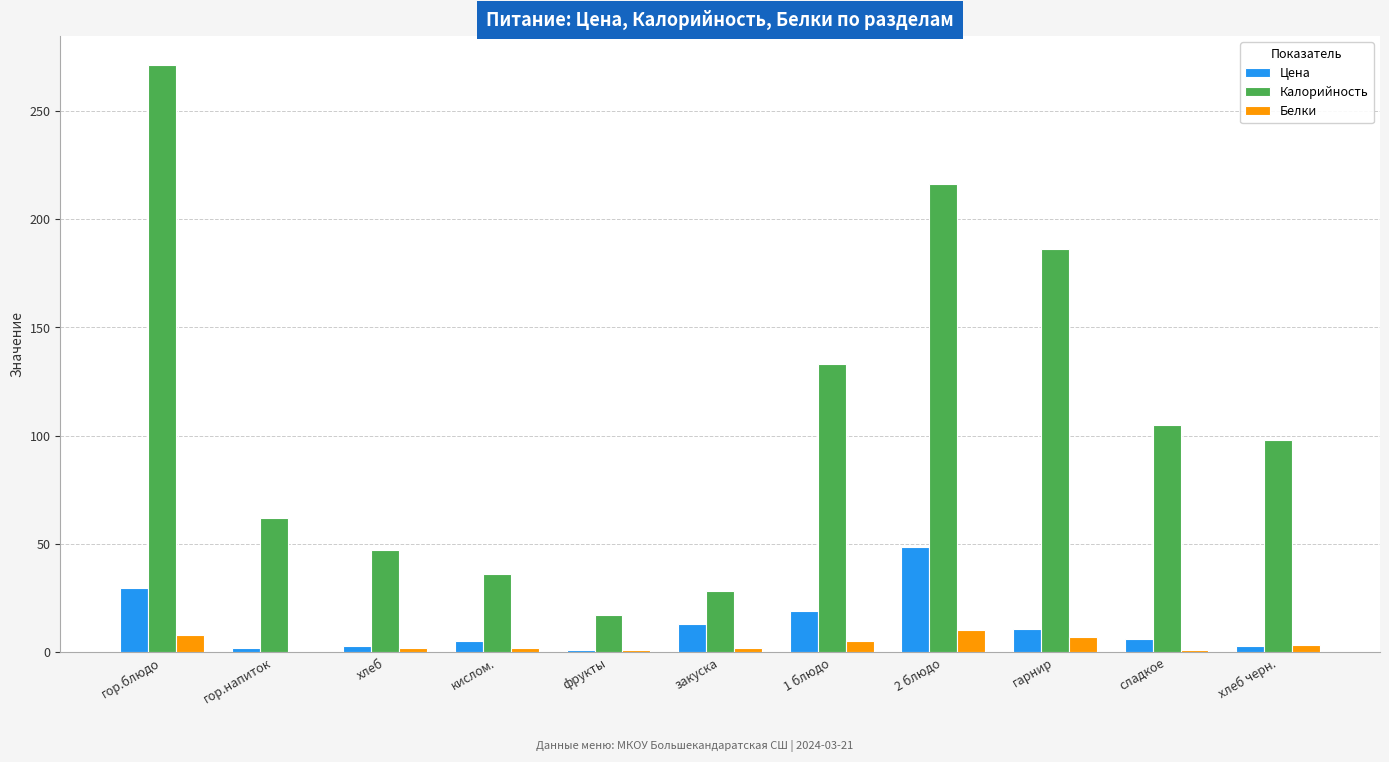

Where is Калорийность nearest to the value 144?

1 блюдо